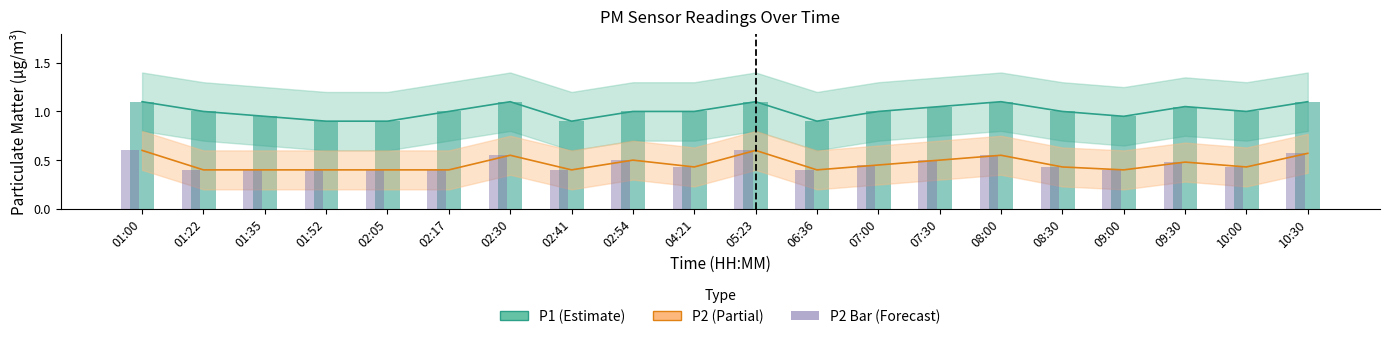

Is the value of P2 at 08:00 greater than the value of P2 bar at 08:00?

No